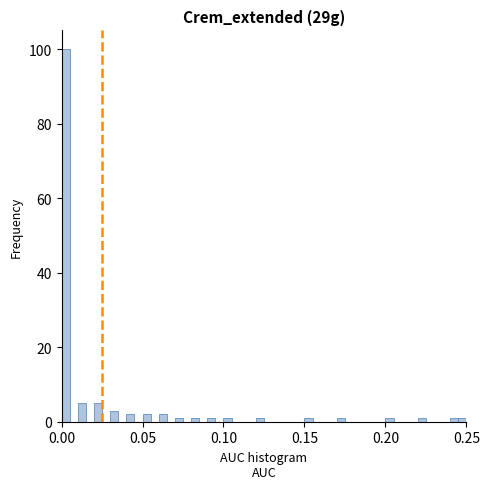

Around what value on the x-axis is the tallest bar? Give the approximate position of its centre, as read against the axis.

0.005